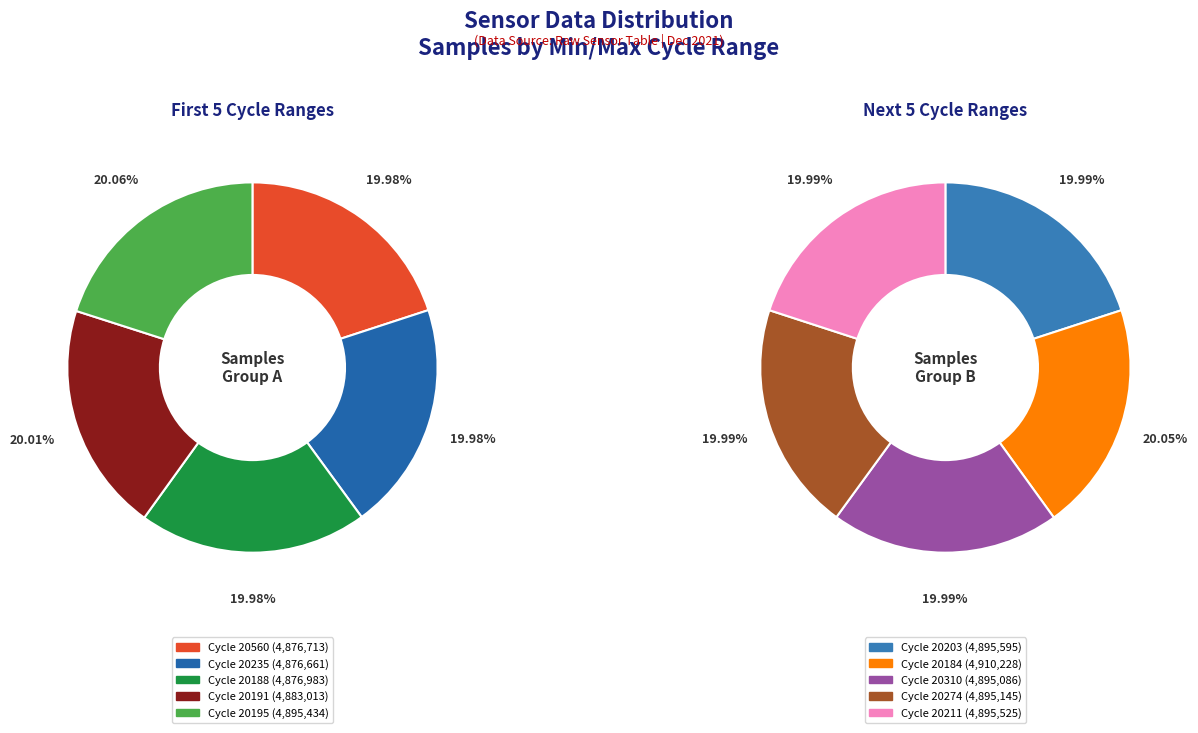

Rank the categories by value from lowest to highest.

29/20235, 29/20560, 29/20188, 29/20191, 29/20310, 29/20274, 29/20195, 29/20211, 29/20203, 29/20184